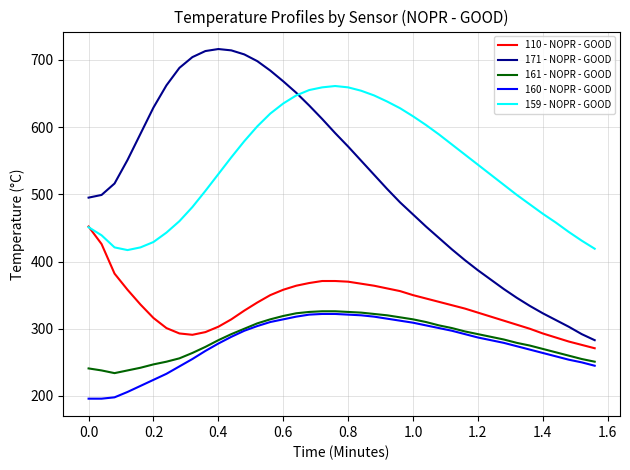

True or false: 110 - NOPR - GOOD and 160 - NOPR - GOOD intersect in this chart.

False